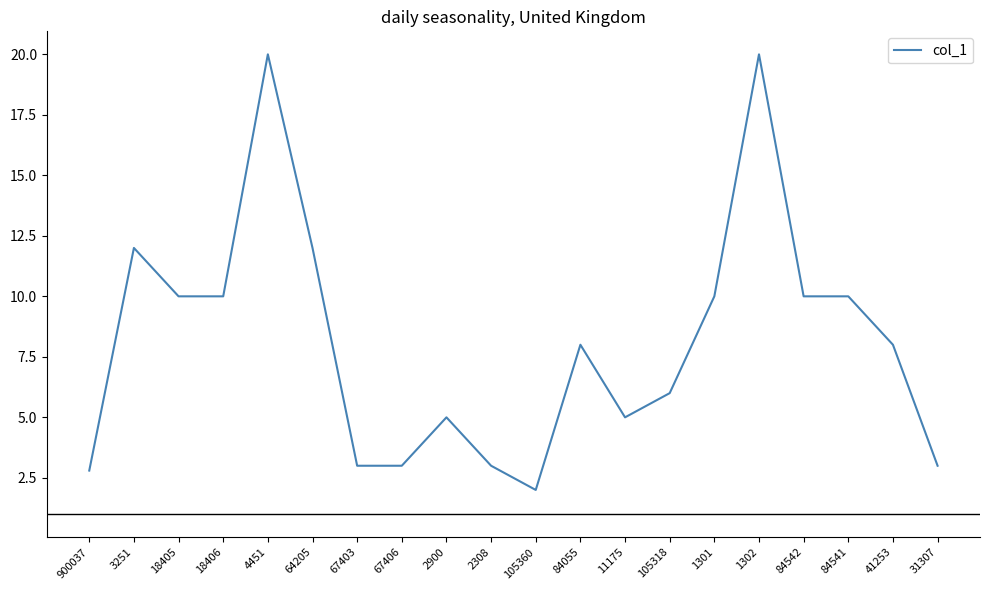

What is the difference between the values at 2900 and 41253?

3.0